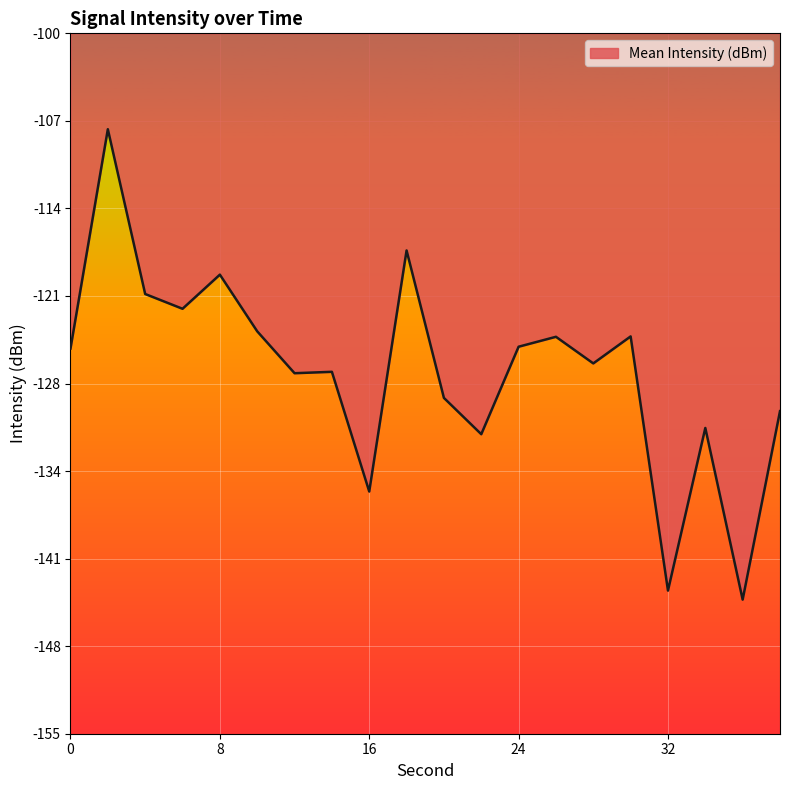

What is the difference between the maximum and minimum values?

36.9